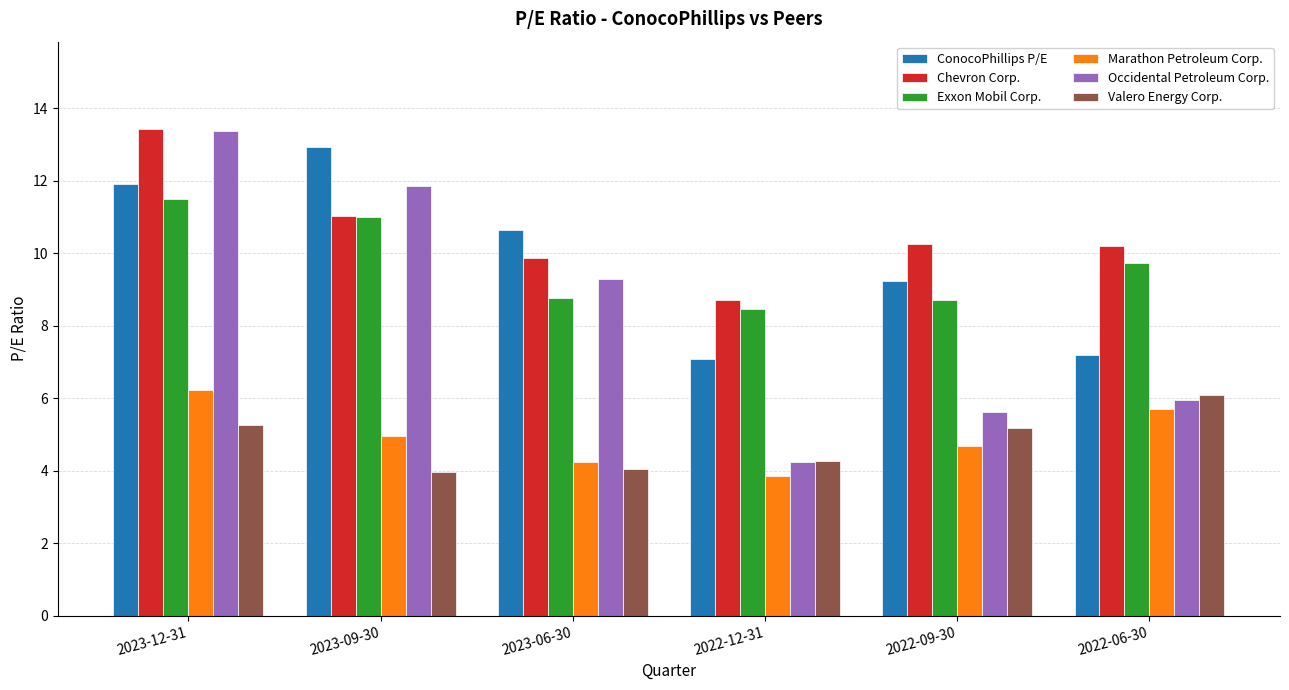

What is the total value across all series at 2022-12-31?

36.6